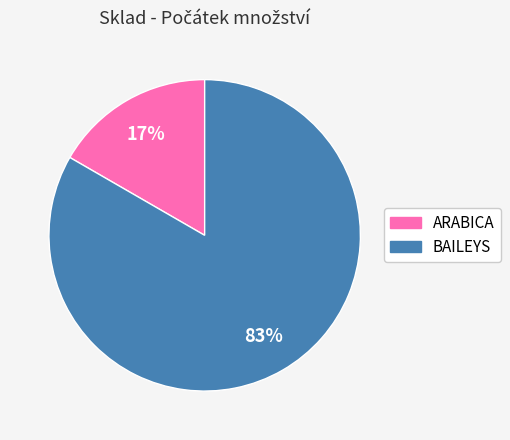

Is it true that ARABICA is 10% of the pie?

False